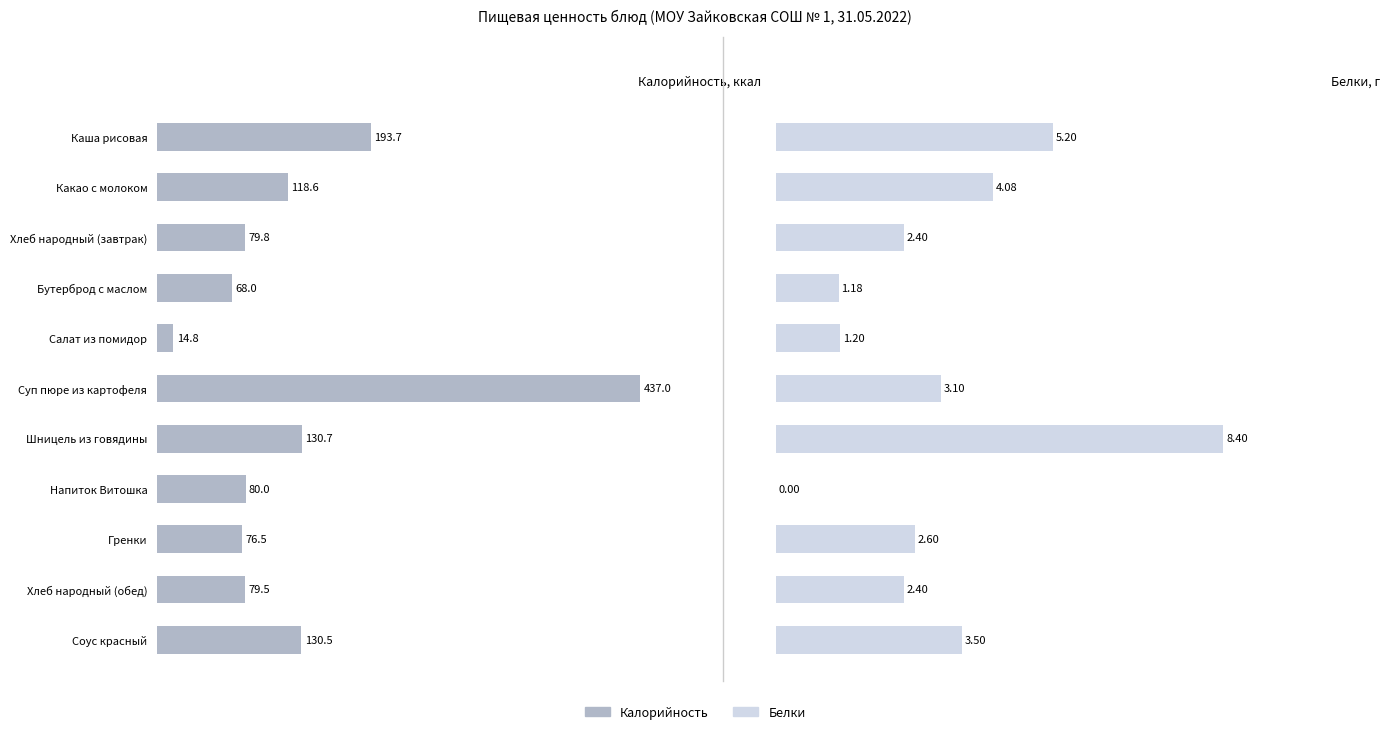

How many data points in Калорийность are less than 80?

5